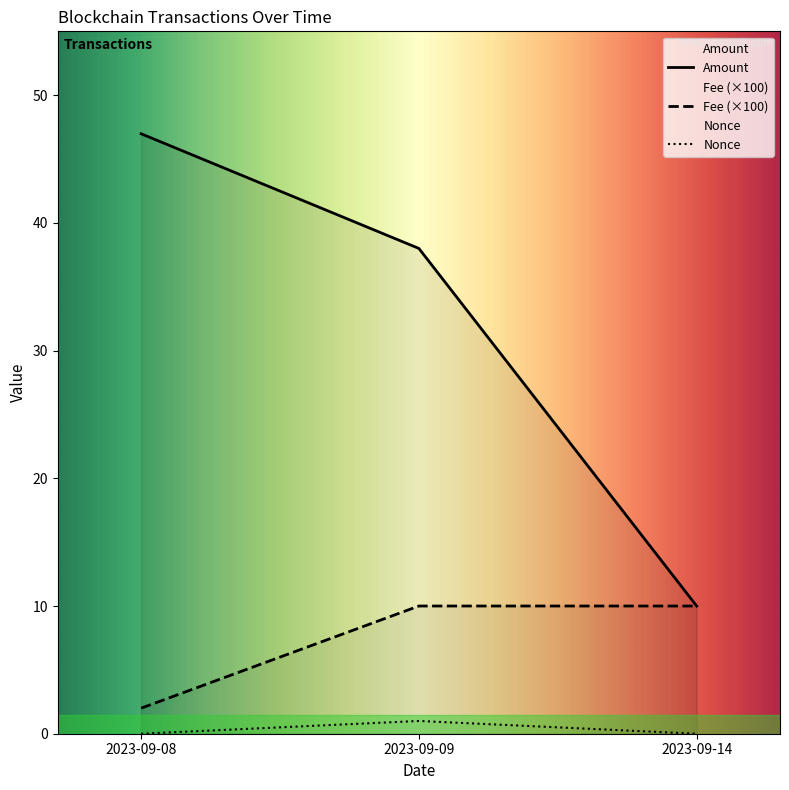

At which label is Amount closest to 28?

2023-09-09